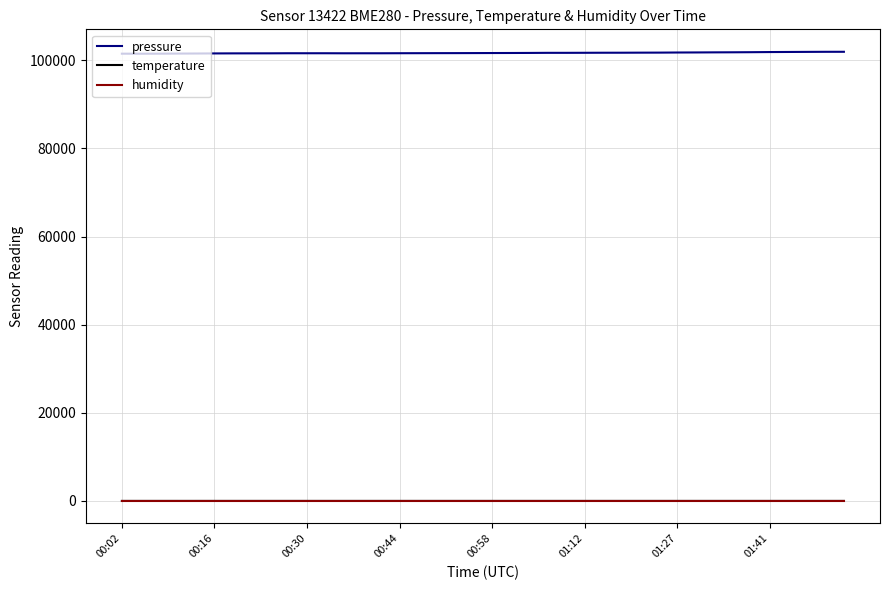

True or false: temperature and pressure cross at least once.

False